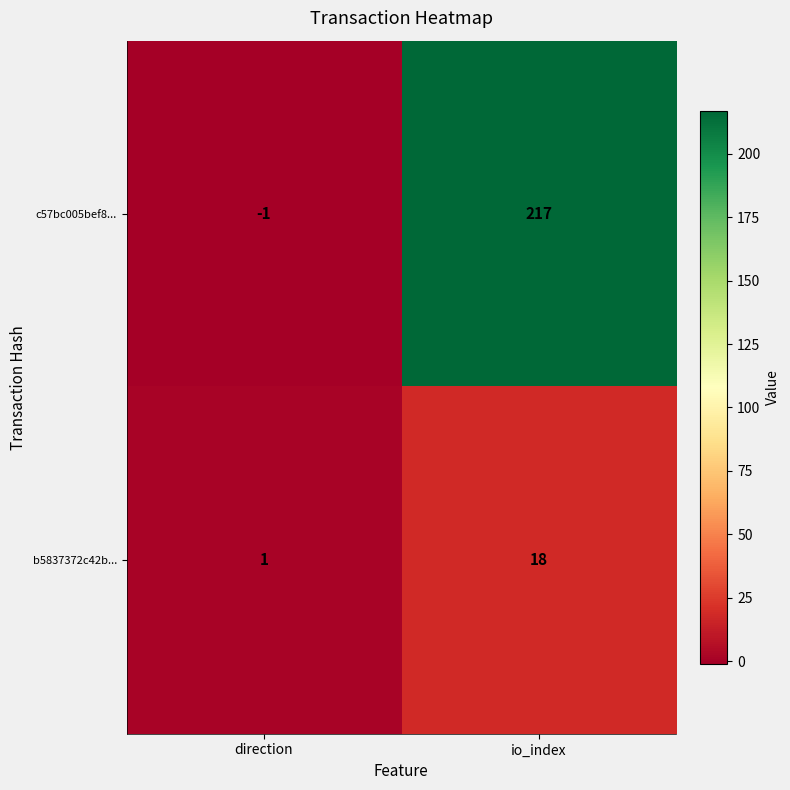

Reading left to right, extract all data points from this chart.

c57bc005bef8...: -1	217
b5837372c42b...: 1	18